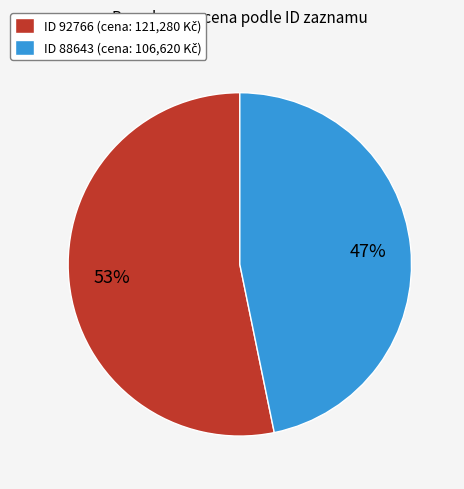

Is there any slice that represents more than half of the pie?

Yes